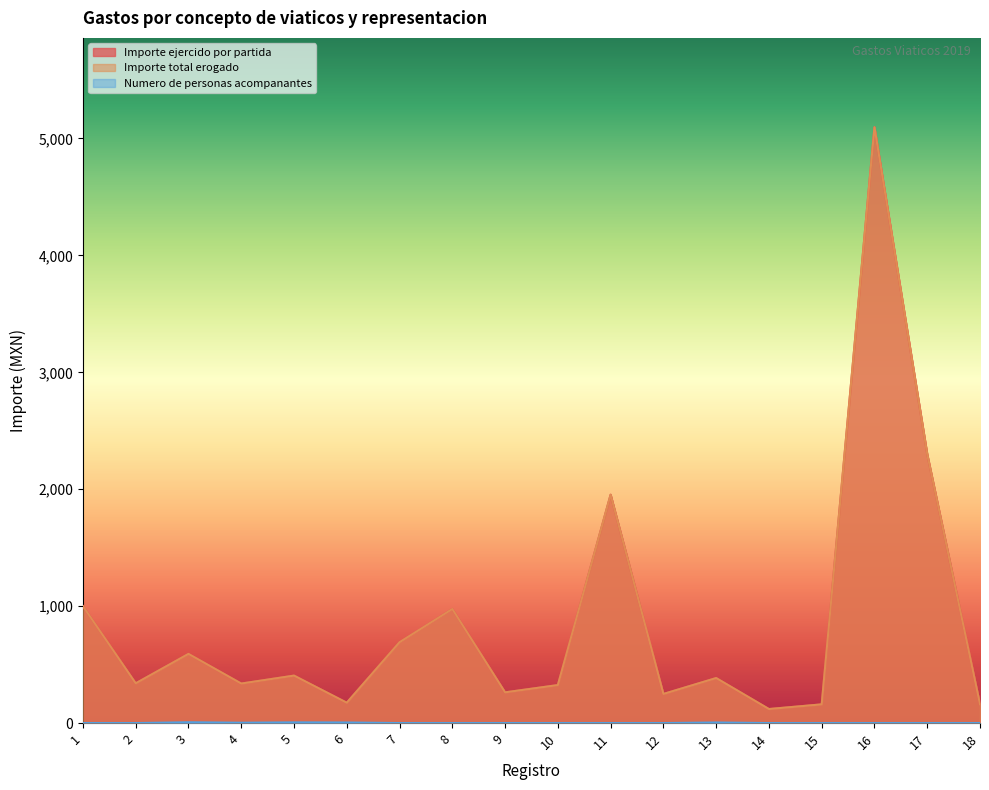

Reading left to right, extract all data points from this chart.

Importe ejercido por partida: 1000.0	340.0	591.6	338.0	406.0	174.0	691.5	975.8	262.7	325.0	1953.2	249.0	385.1	120.0	160.0	5095.9	2301.0	160.0
Importe total erogado: 1000.0	340.0	591.6	338.0	406.0	174.0	691.5	975.8	262.7	325.0	1953.2	249.0	385.1	120.0	160.0	5095.9	2301.0	160.0
Numero de personas acompanantes: 0.0	0.0	7.0	3.0	6.0	5.0	0.0	0.0	0.0	0.0	0.0	0.0	5.0	0.0	0.0	0.0	0.0	0.0